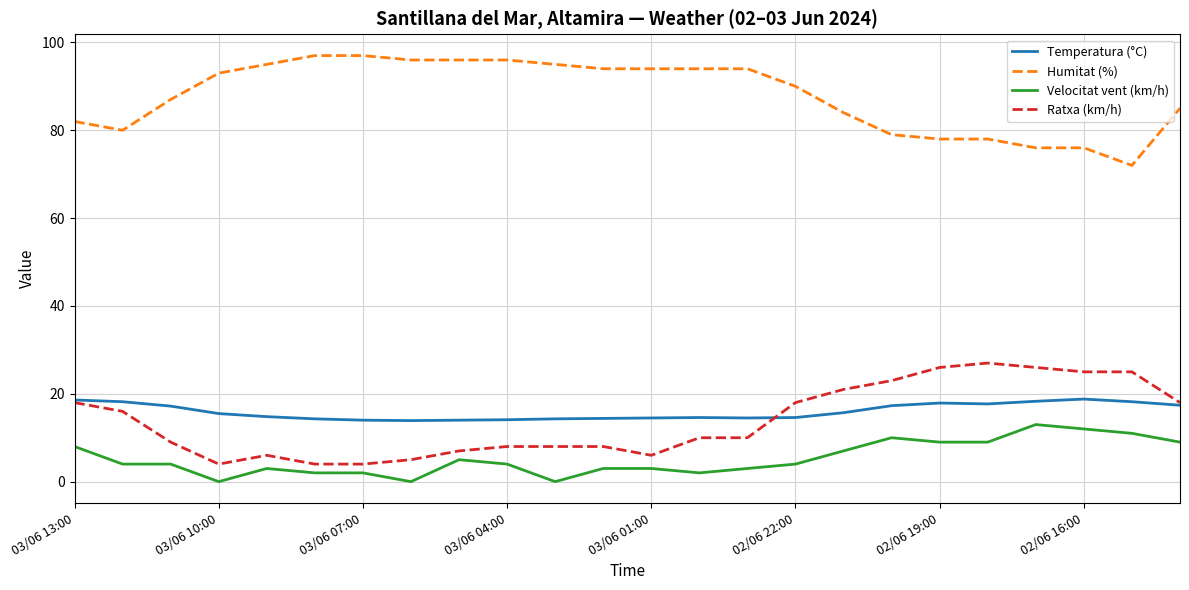

What is the lowest value of the Temperatura (°C) series?

13.9